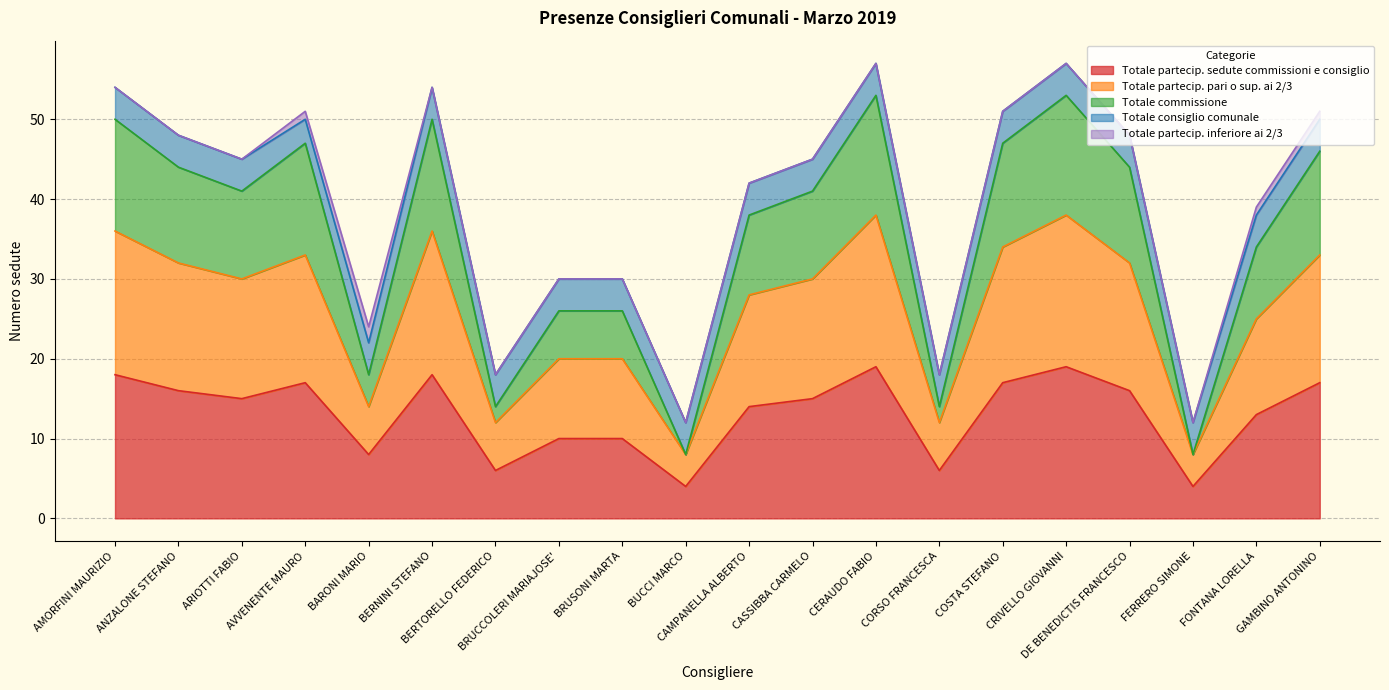

What is the lowest value of the Totale partecip. sedute commissioni e consiglio series?

4